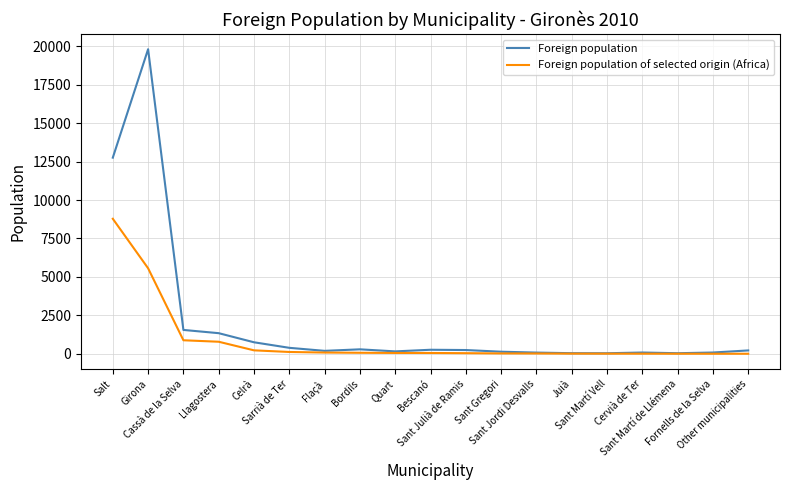

Which series has the largest range (max minus min)?

Foreign population